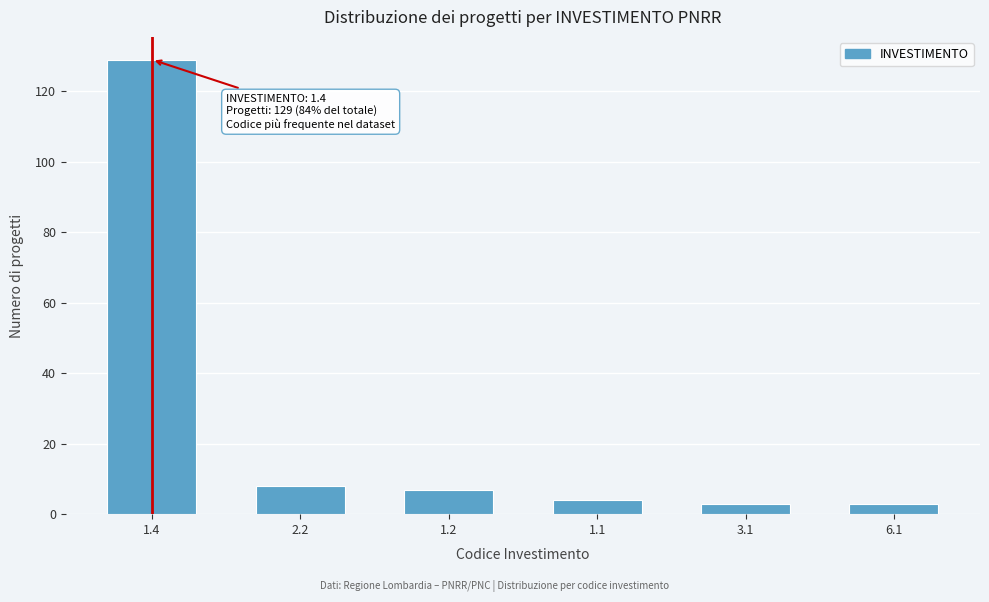

Reading left to right, what are all the values shown in this chart?

129	8	7	4	3	3